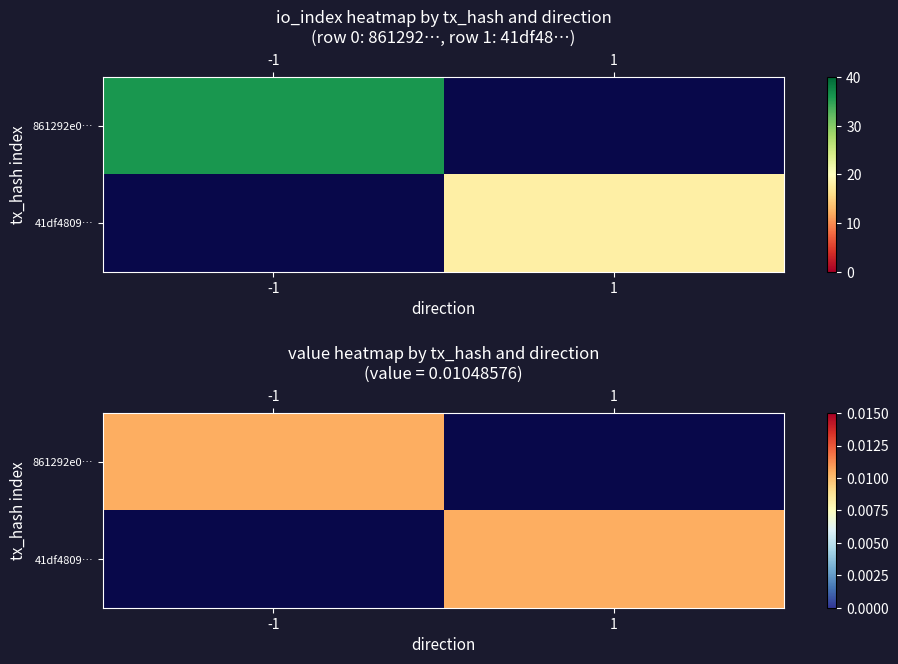

Rank the series at 0 from lowest to highest value.

861292e0d26adea6ca441f6e88446a8b62530f7, 41df4809bee981c0da3bca70ba52e037c2c2f7a